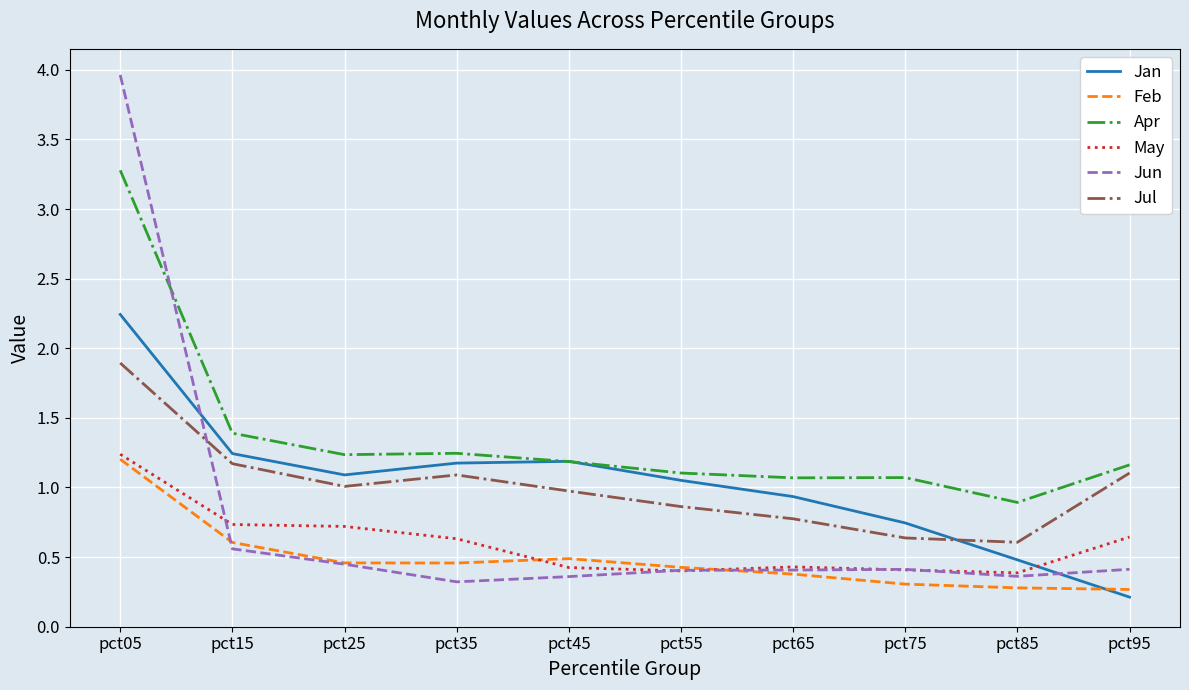

Which series has the largest range (max minus min)?

Jun